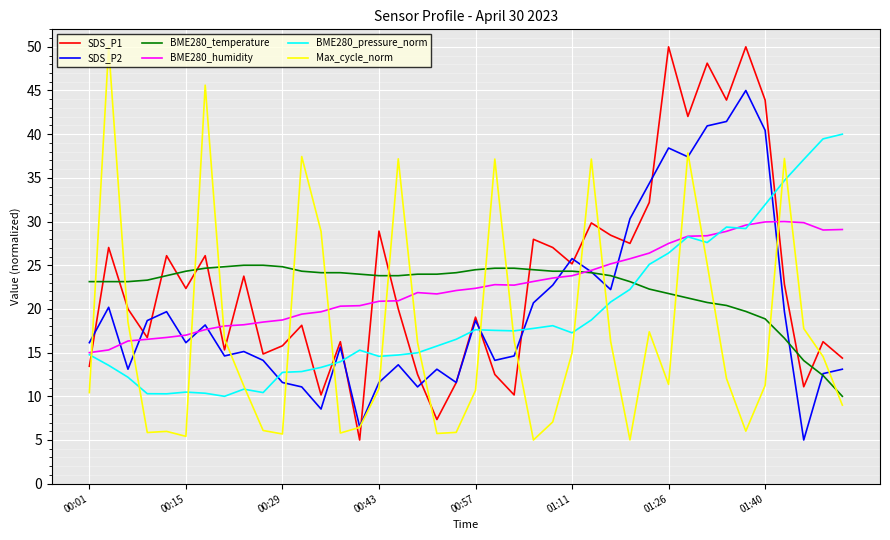

What is the minimum value for Max_cycle_norm?

5.0